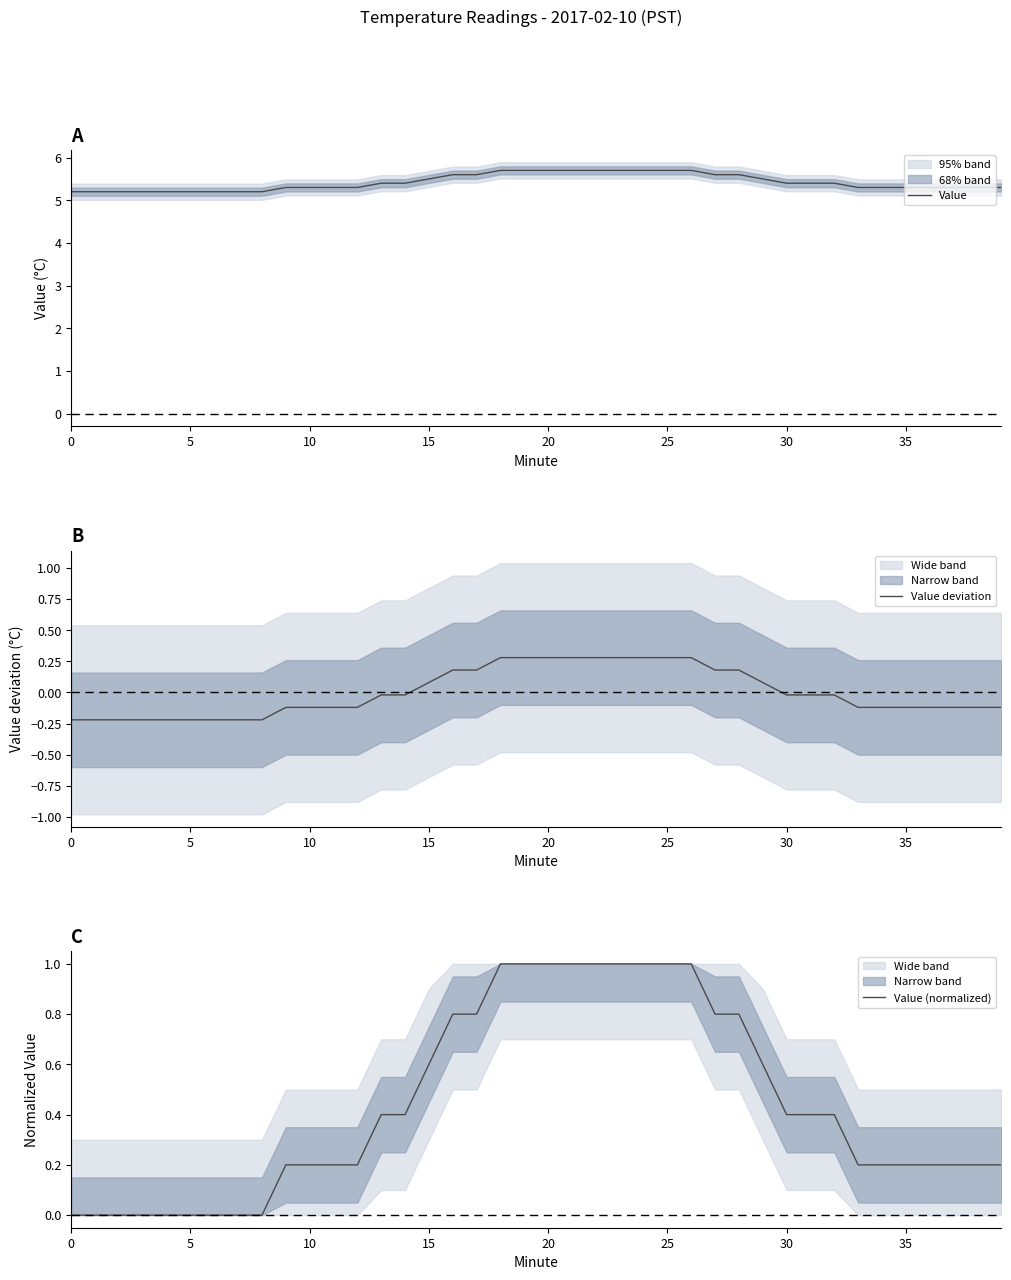

How many values in the Value (normalized) series exceed 0?

31